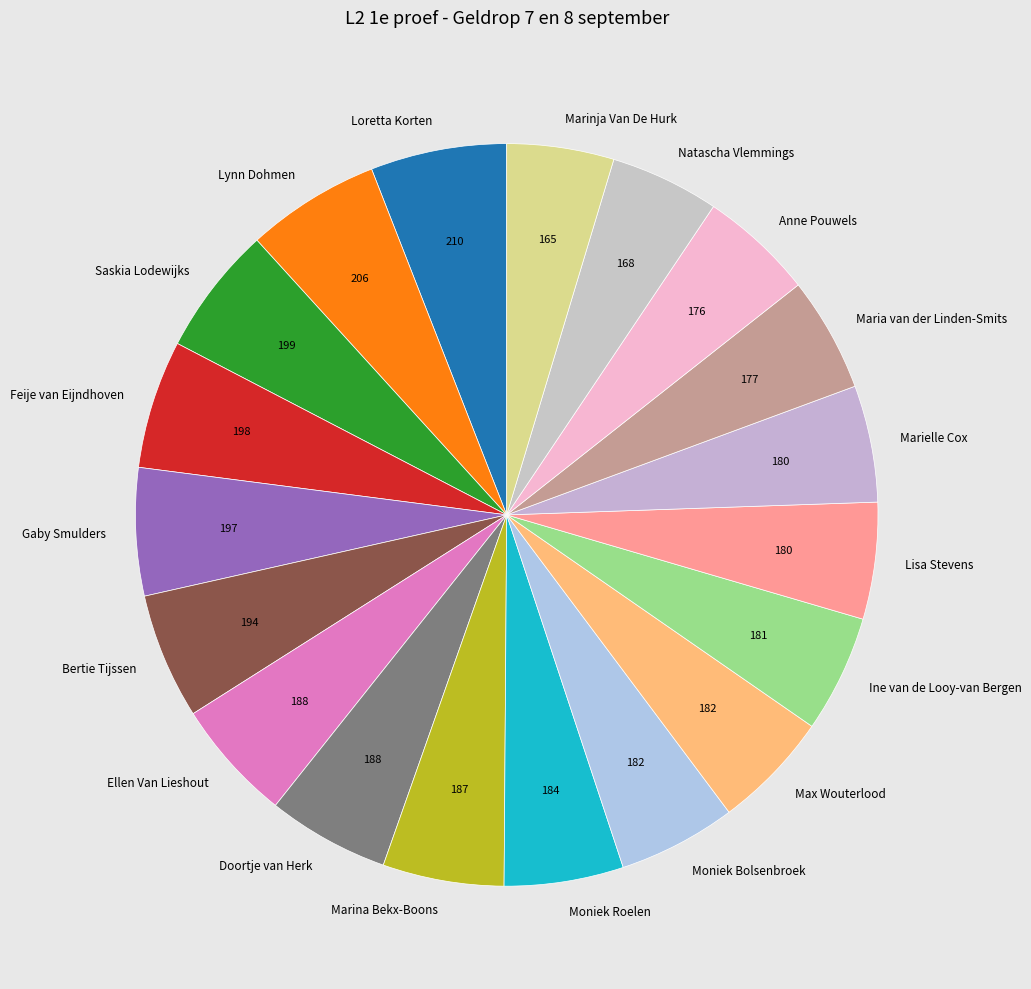

Between Loretta Korten and Maria van der Linden-Smits, which is larger?

Loretta Korten